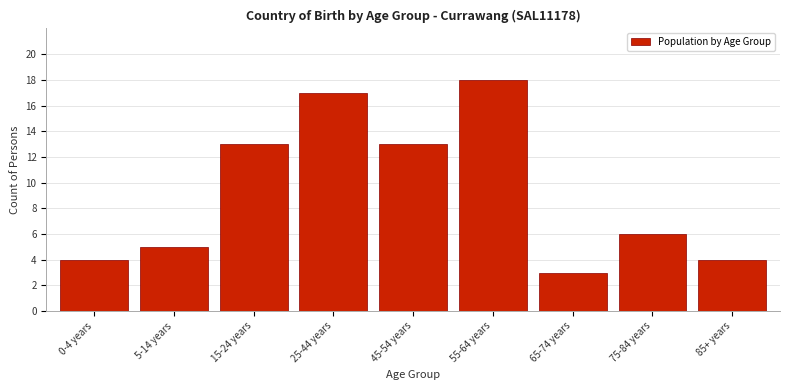

Reading left to right, transcribe all the data shown in this chart.

0-4 years=4	5-14 years=5	15-24 years=13	25-44 years=17	45-54 years=13	55-64 years=18	65-74 years=3	75-84 years=6	85+ years=4